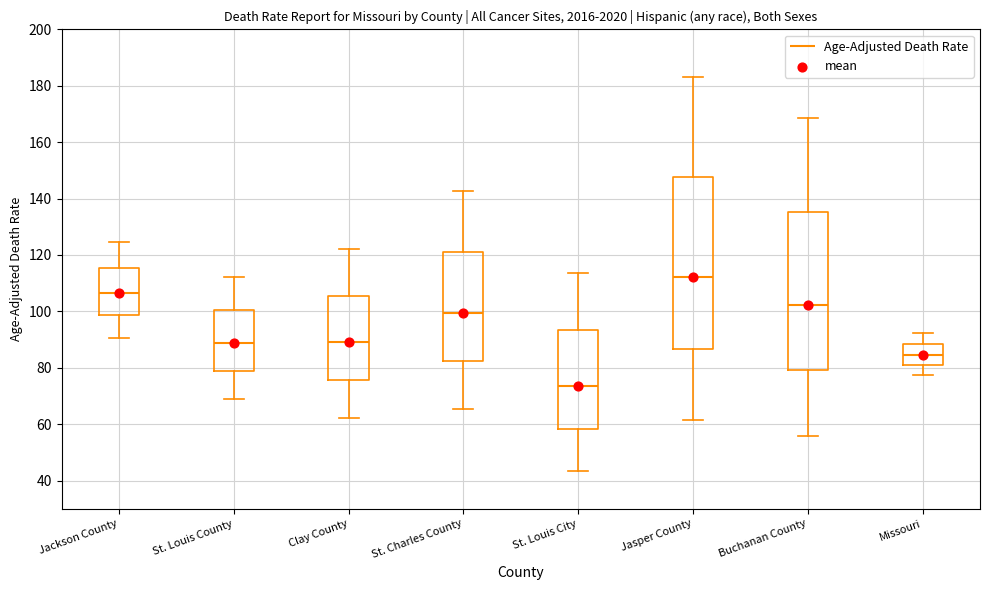

Where does the lower whisker of the box for St. Charles County end on the y-axis? The values are not printed on the chart, so give them approximately, as read against the axis.

66